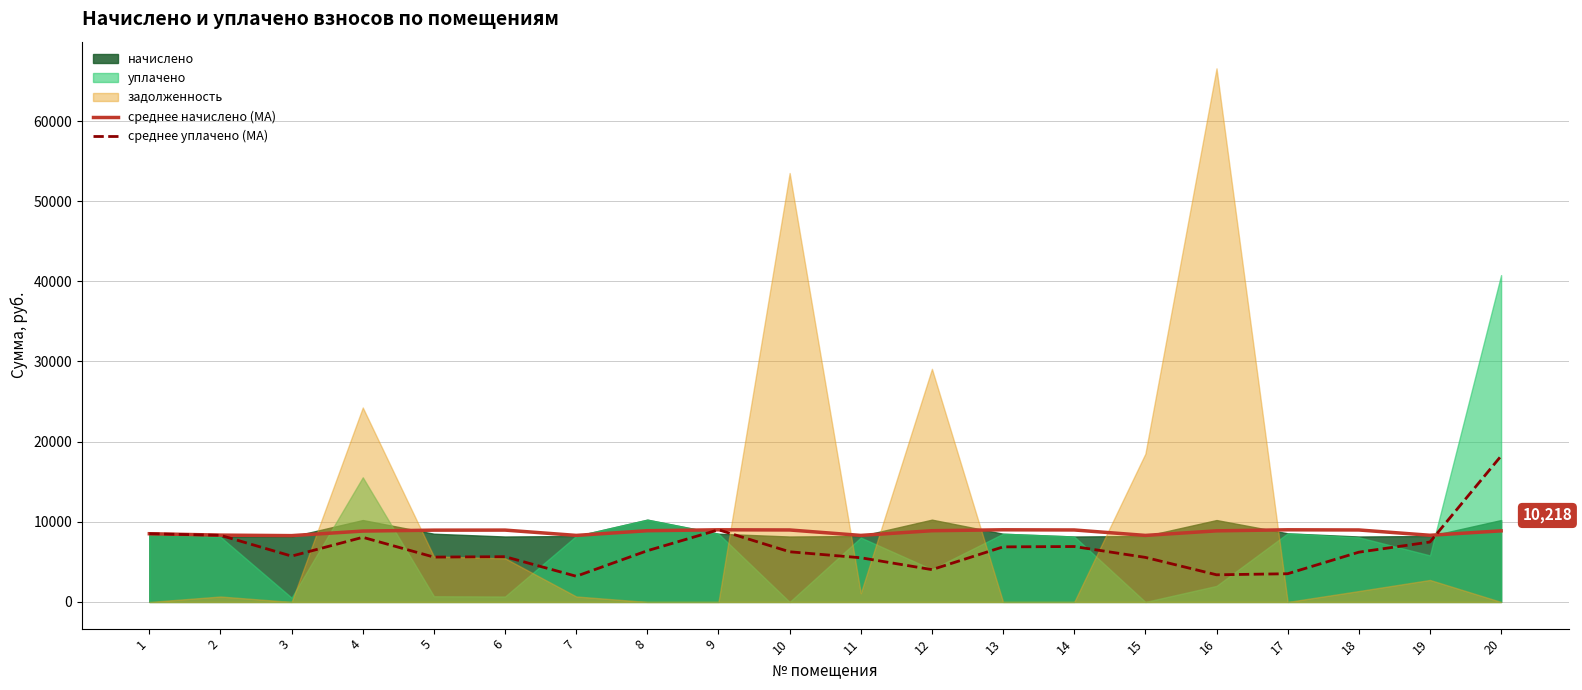

How many intersections are there between среднее уплачено (MA) and среднее начислено (MA)?

1